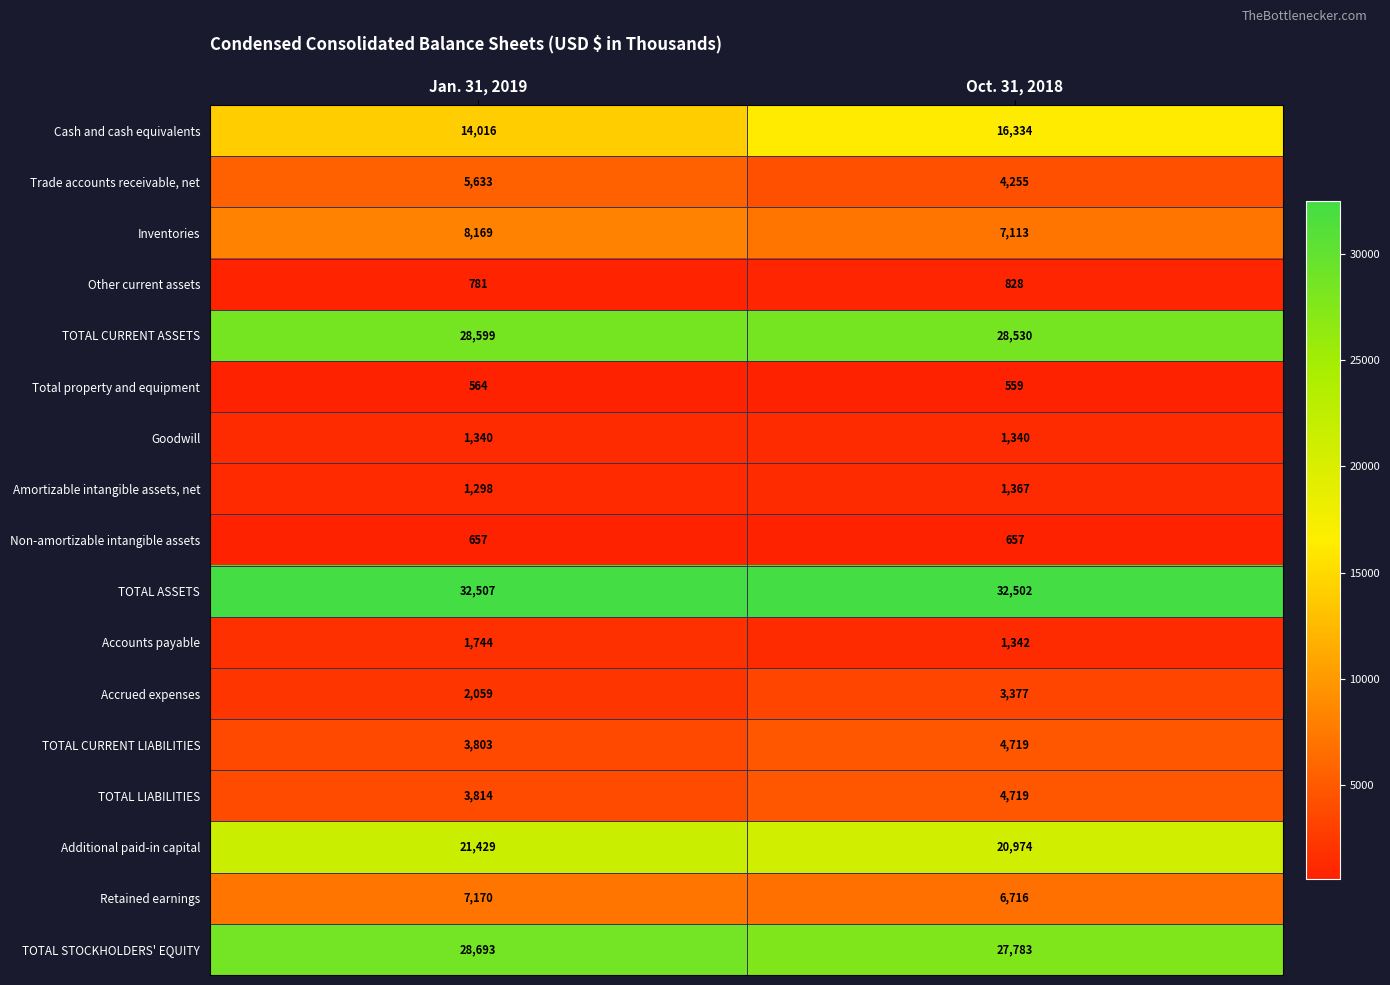

At which category does the chart reach its minimum across all series?

Oct. 31, 2018